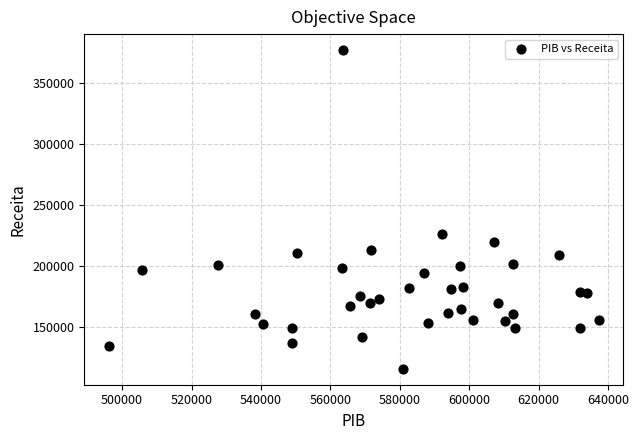

What Y value in the scatter plot is closest to 246069?

226161.3